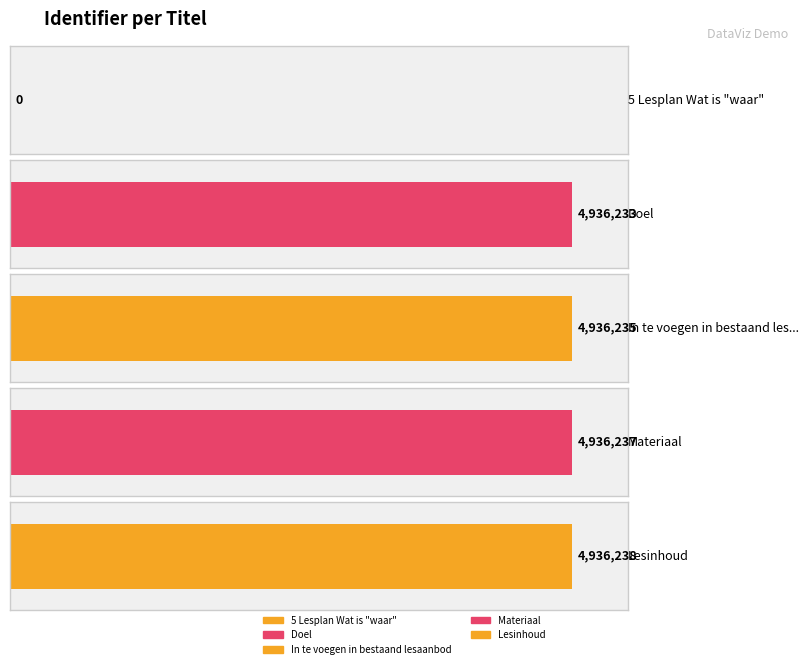

What is the label of the 4th bar from the left?

Materiaal